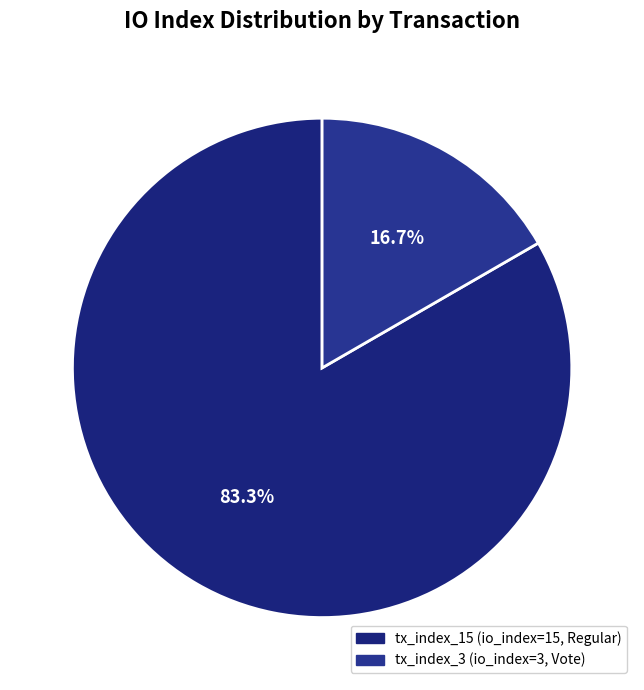

Count the number of slices in the pie.

2